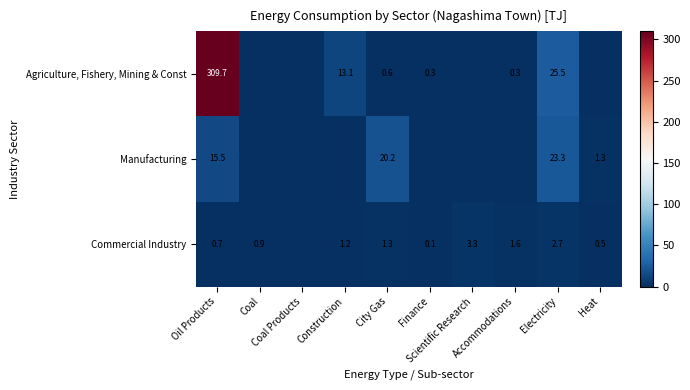

Read the Manufacturing value at Oil Products.

15.5